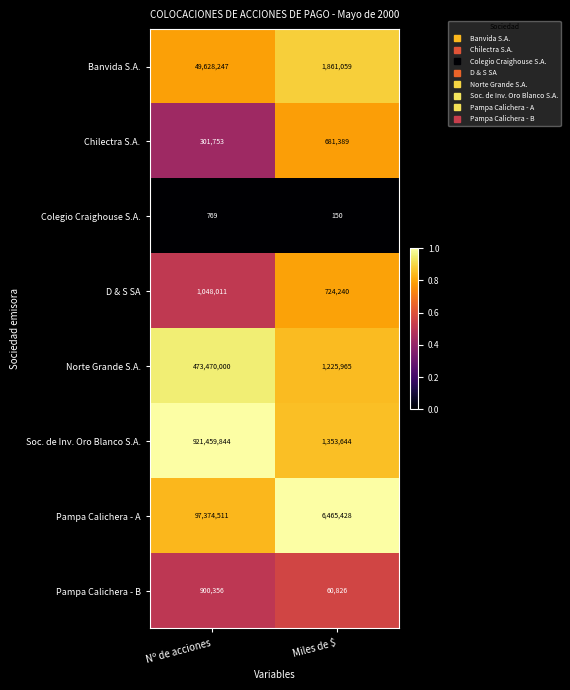

Count the number of data series in this chart.

8